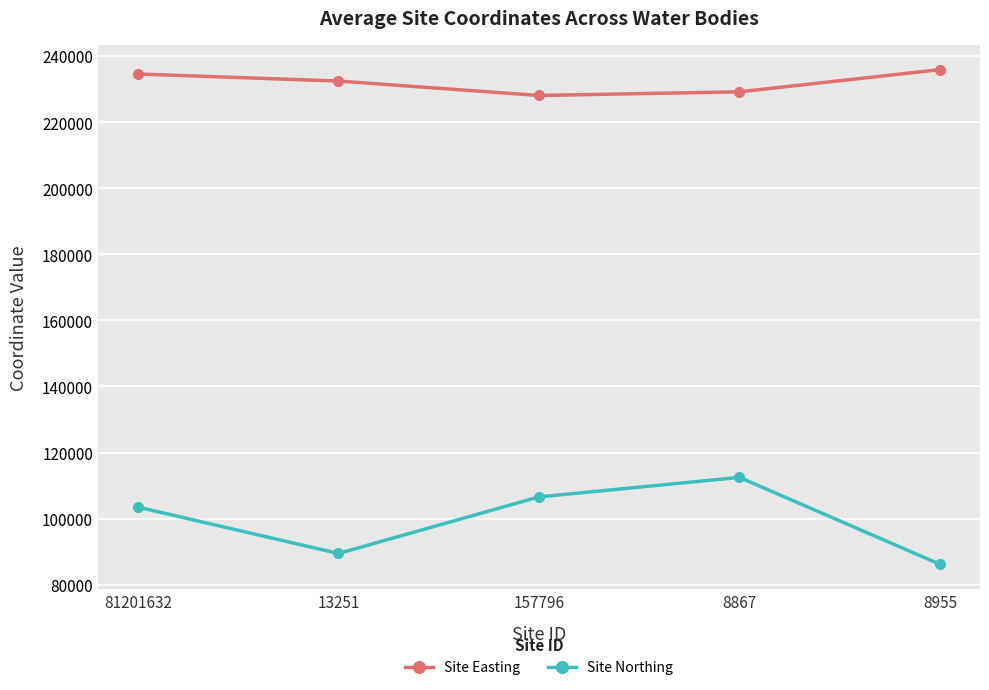

List the series in order of their peak value, highest first.

Site Easting, Site Northing